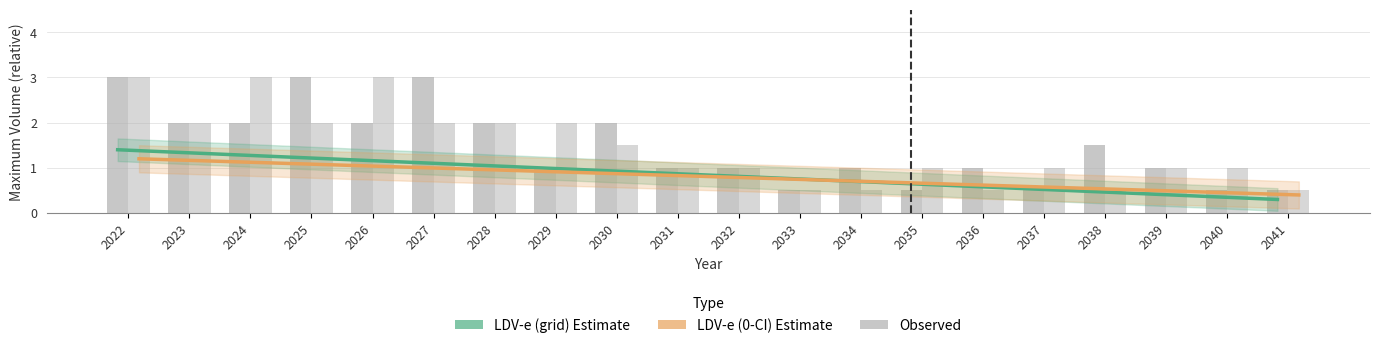

Reading left to right, transcribe all the data shown in this chart.

LDV-e (grid): 2022=1.4	2023=1.3	2024=1.3	2025=1.2	2026=1.2	2027=1.1	2028=1.1	2029=1.0	2030=0.9	2031=0.9	2032=0.8	2033=0.8	2034=0.7	2035=0.6	2036=0.6	2037=0.5	2038=0.5	2039=0.4	2040=0.4	2041=0.3
LDV-e (0-CI): 2022=1.2	2023=1.2	2024=1.1	2025=1.1	2026=1.0	2027=1.0	2028=0.9	2029=0.9	2030=0.9	2031=0.8	2032=0.8	2033=0.7	2034=0.7	2035=0.7	2036=0.6	2037=0.6	2038=0.5	2039=0.5	2040=0.4	2041=0.4
LDV-e (grid) raw: 2022=3.0	2023=2.0	2024=2.0	2025=3.0	2026=2.0	2027=3.0	2028=2.0	2029=1.0	2030=2.0	2031=1.0	2032=1.0	2033=0.5	2034=1.0	2035=0.5	2036=1.0	2037=0.5	2038=1.5	2039=1.0	2040=0.5	2041=0.5
LDV-e (0-CI) raw: 2022=3.0	2023=2.0	2024=3.0	2025=2.0	2026=3.0	2027=2.0	2028=2.0	2029=2.0	2030=1.5	2031=1.0	2032=1.0	2033=0.5	2034=0.5	2035=1.0	2036=0.5	2037=1.0	2038=0.5	2039=1.0	2040=1.0	2041=0.5